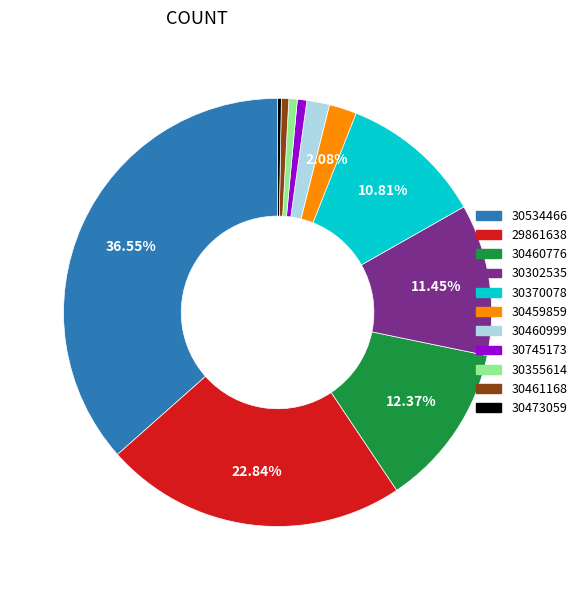

Count the number of slices in the pie.

11